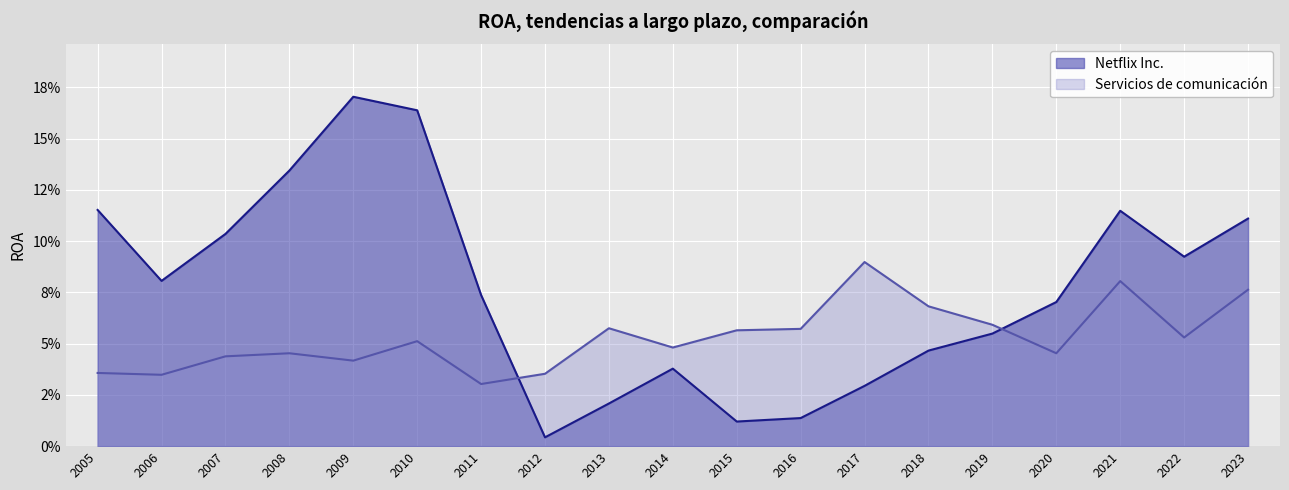

Reading left to right, what are all the values shown in this chart?

Netflix Inc.: 2005=0.1	2006=0.1	2007=0.1	2008=0.1	2009=0.2	2010=0.2	2011=0.1	2012=0.0	2013=0.0	2014=0.0	2015=0.0	2016=0.0	2017=0.0	2018=0.0	2019=0.1	2020=0.1	2021=0.1	2022=0.1	2023=0.1
Servicios de comunicación: 2005=0.0	2006=0.0	2007=0.0	2008=0.0	2009=0.0	2010=0.1	2011=0.0	2012=0.0	2013=0.1	2014=0.0	2015=0.1	2016=0.1	2017=0.1	2018=0.1	2019=0.1	2020=0.0	2021=0.1	2022=0.1	2023=0.1